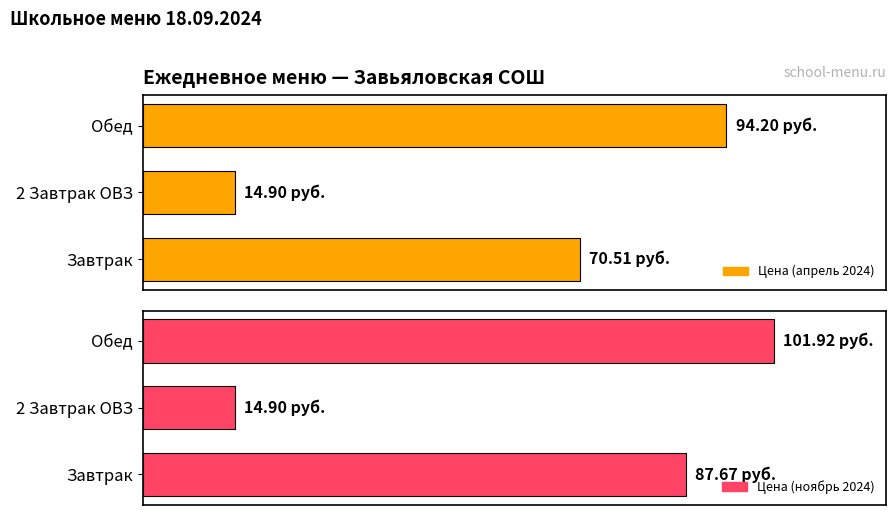

What is the sum of the Цена (ноябрь 2024) values at Завтрак and Обед?

189.6